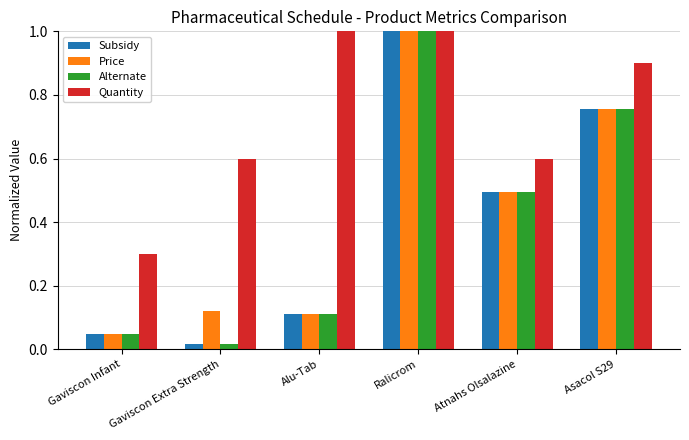

Which category has the highest value in the Subsidy series?

Ralicrom